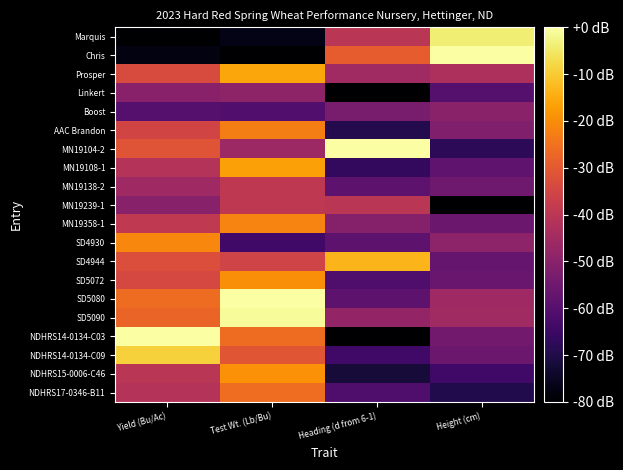

Which category has the highest value across all series?

Height (cm)